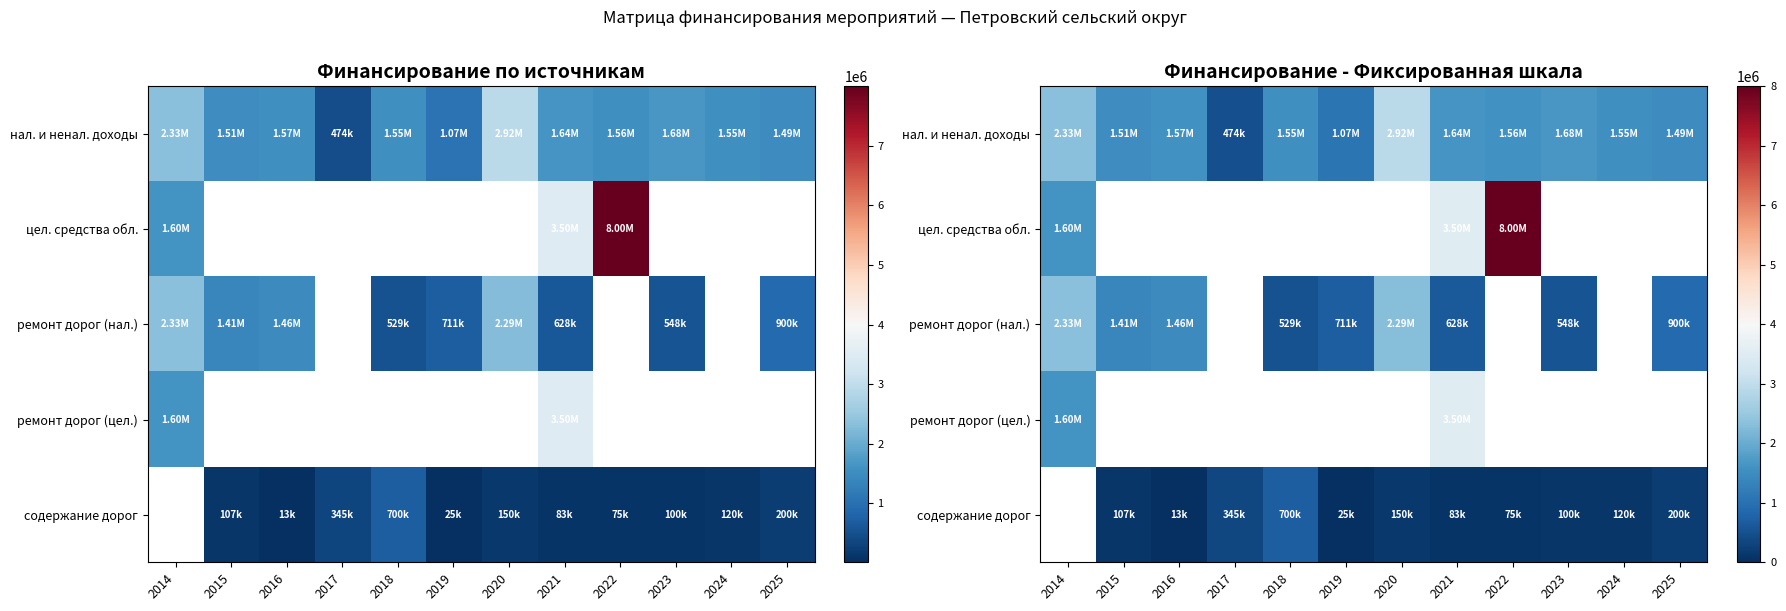

What is the approximate value of цел. средства обл. at 2014?

1604179.2